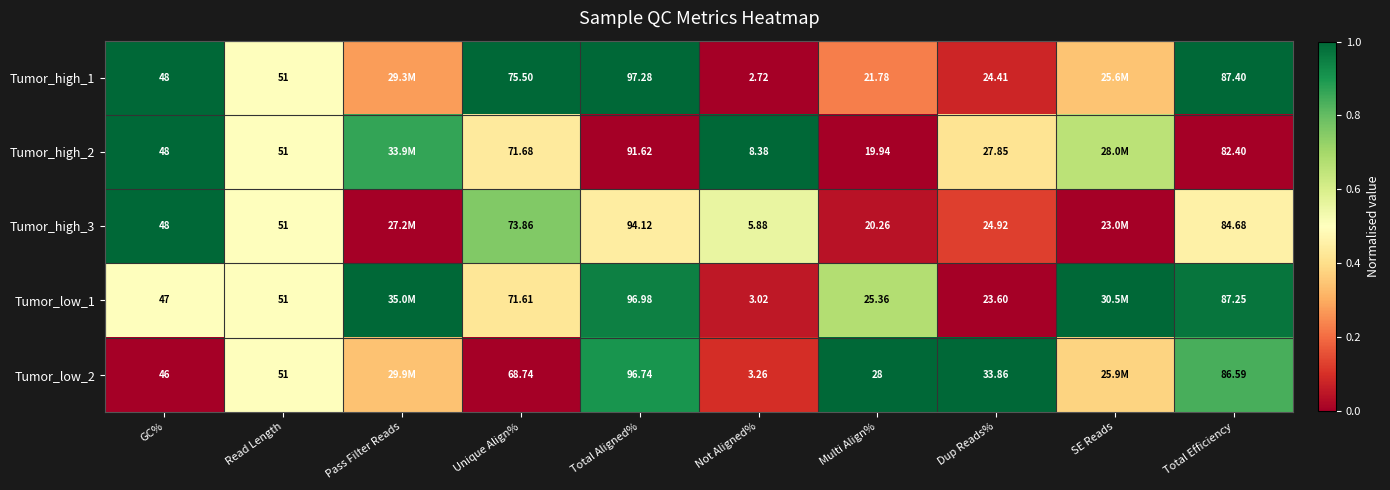

Is the value of Tumor_low_2 at Unique Align% greater than the value of Tumor_low_1 at GC%?

Yes